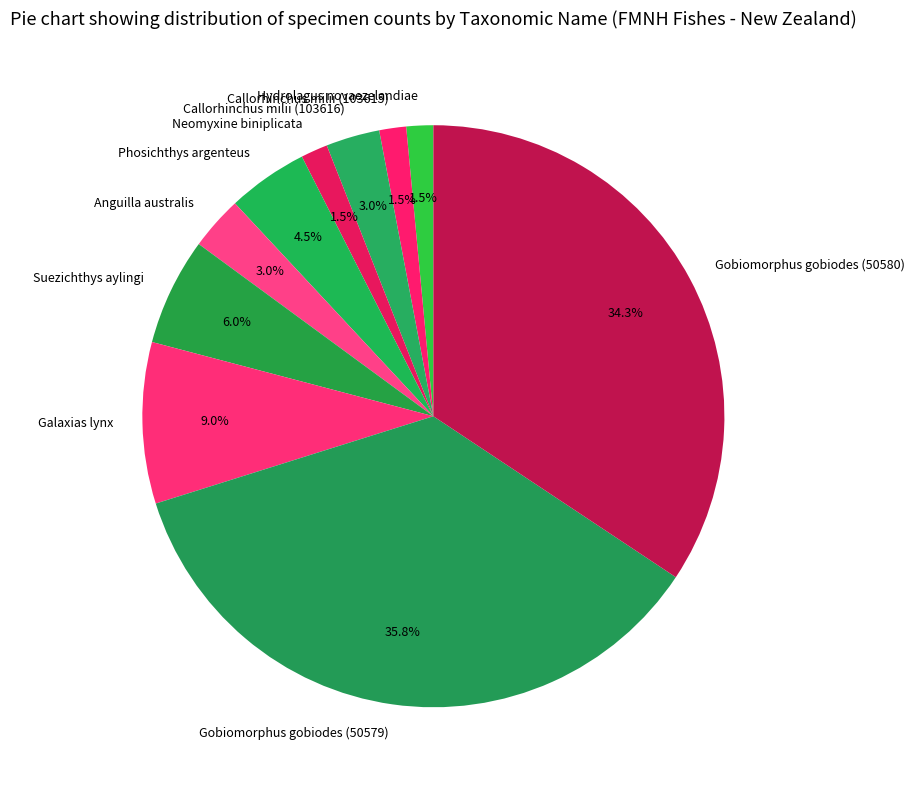

What is the total percentage of Gobiomorphus gobiodes (50580) and Callorhinchus milii (103616)?

37.3%